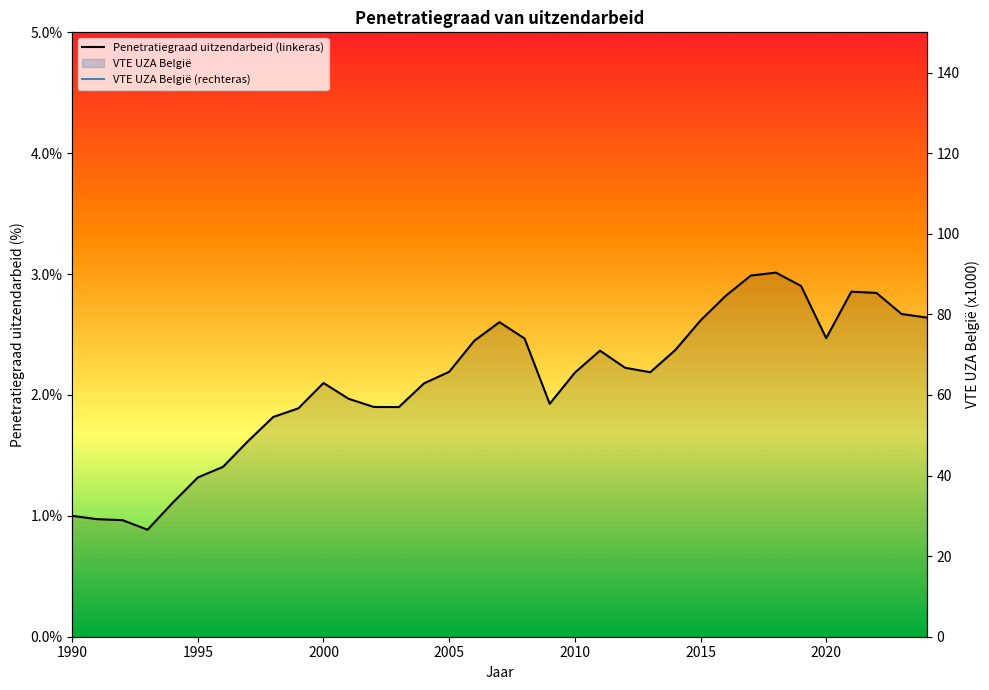

How many lines are shown in the chart?

2